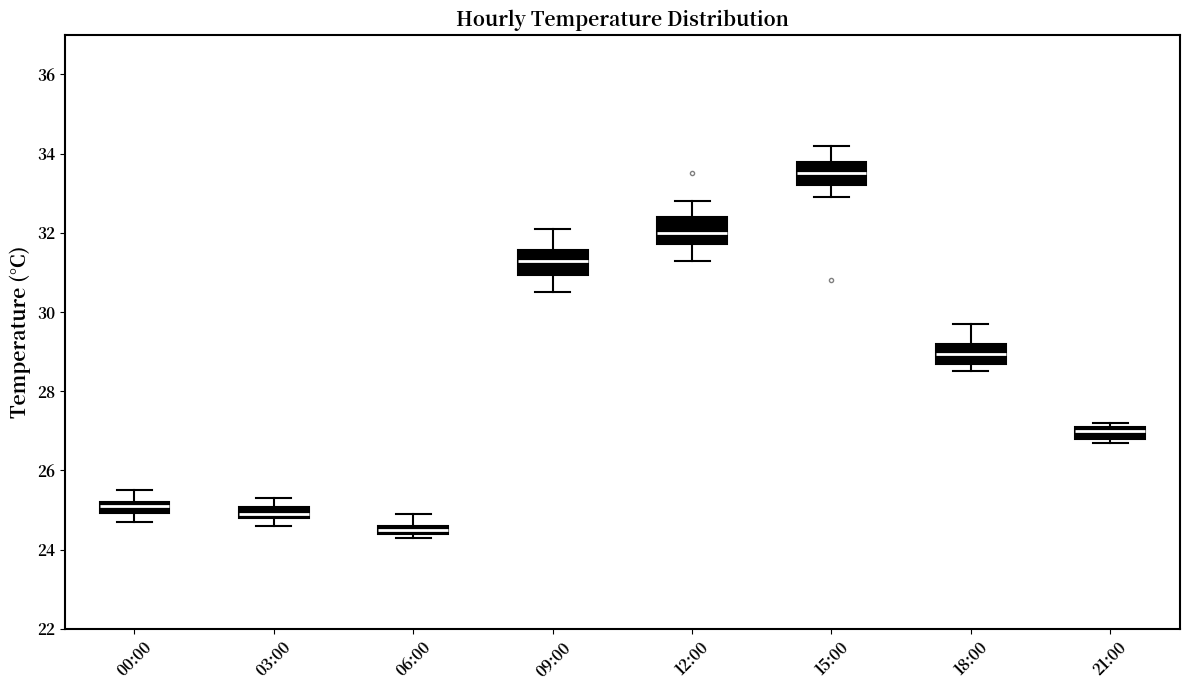

Which box's median line is the lowest?

06:00